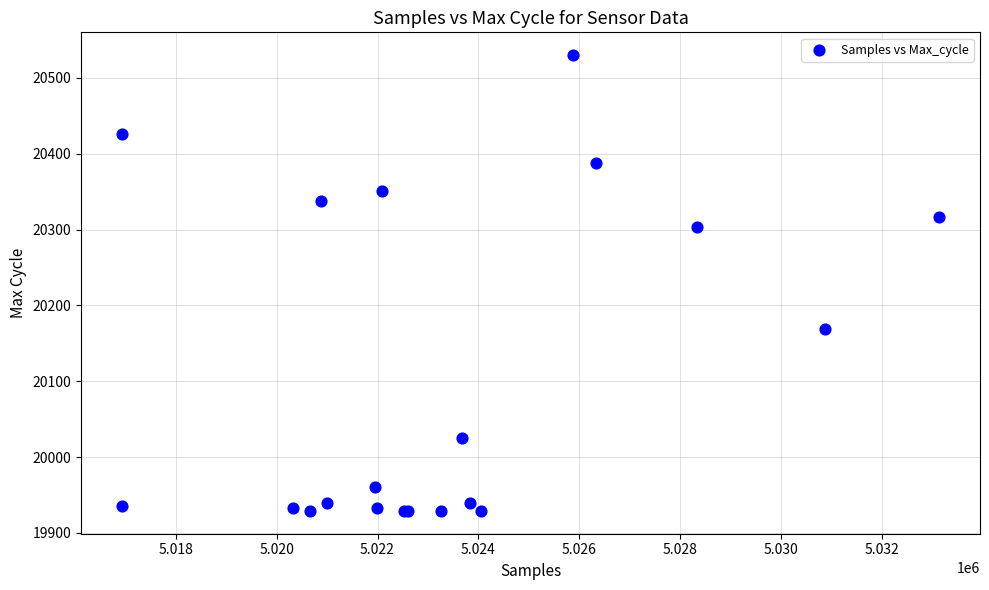

What Y value in the scatter plot is closest to 20229?

20169